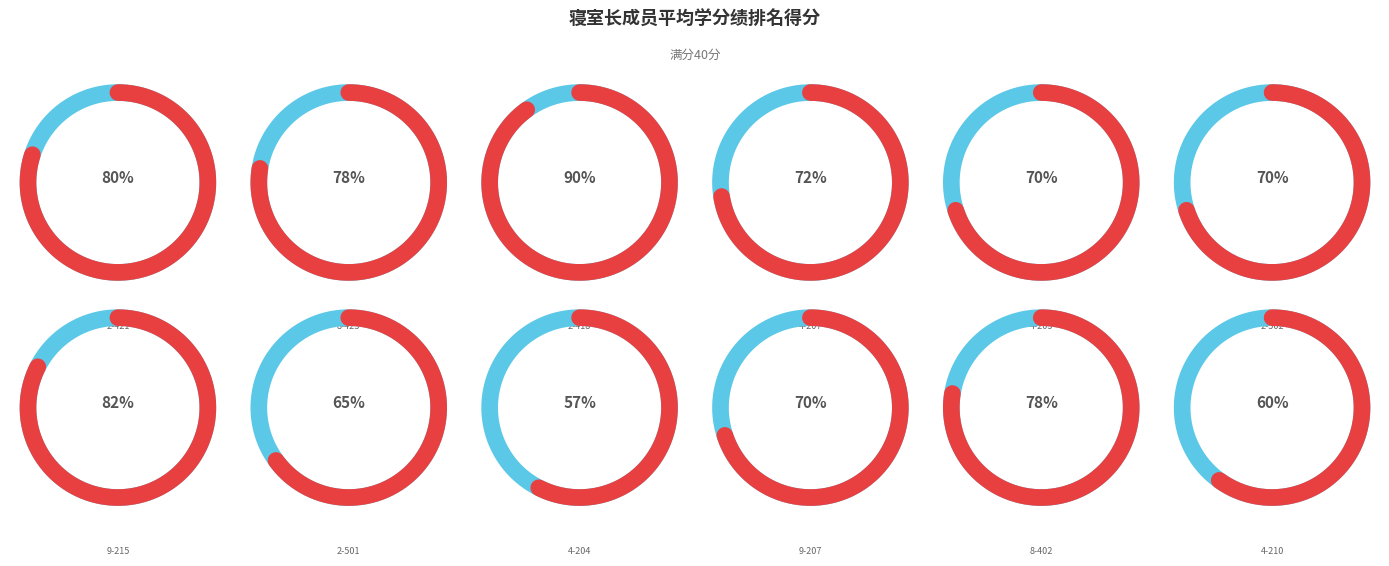

How many segments does this pie chart have?

12